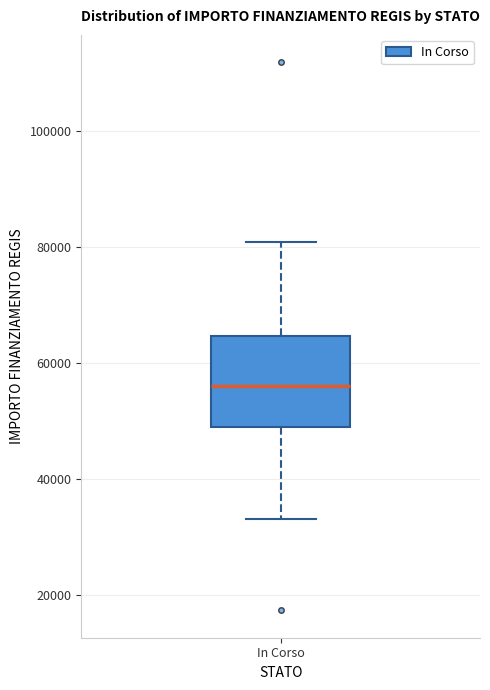

Where does the median line of the box for In Corso sit on the y-axis? The values are not printed on the chart, so give them approximately, as read against the axis.

56000